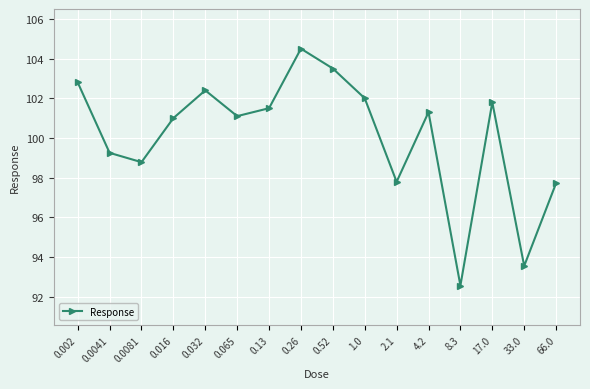

What is the difference between the maximum and minimum values?

11.9